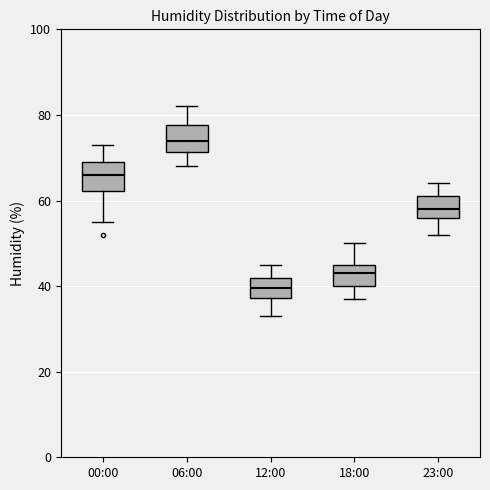

Reading left to right, read every box against the y-axis: the position of its median line, the range the box covers, and the ends of its whiskers. The values are not printed on the chart, so give them approximately, as read against the axis.

00:00: median 66, box 62 to 70, whiskers 56 to 74
06:00: median 74, box 72 to 78, whiskers 68 to 82
12:00: median 40, box 38 to 42, whiskers 34 to 46
18:00: median 44, box 40 to 46, whiskers 38 to 50
23:00: median 58, box 56 to 62, whiskers 52 to 64